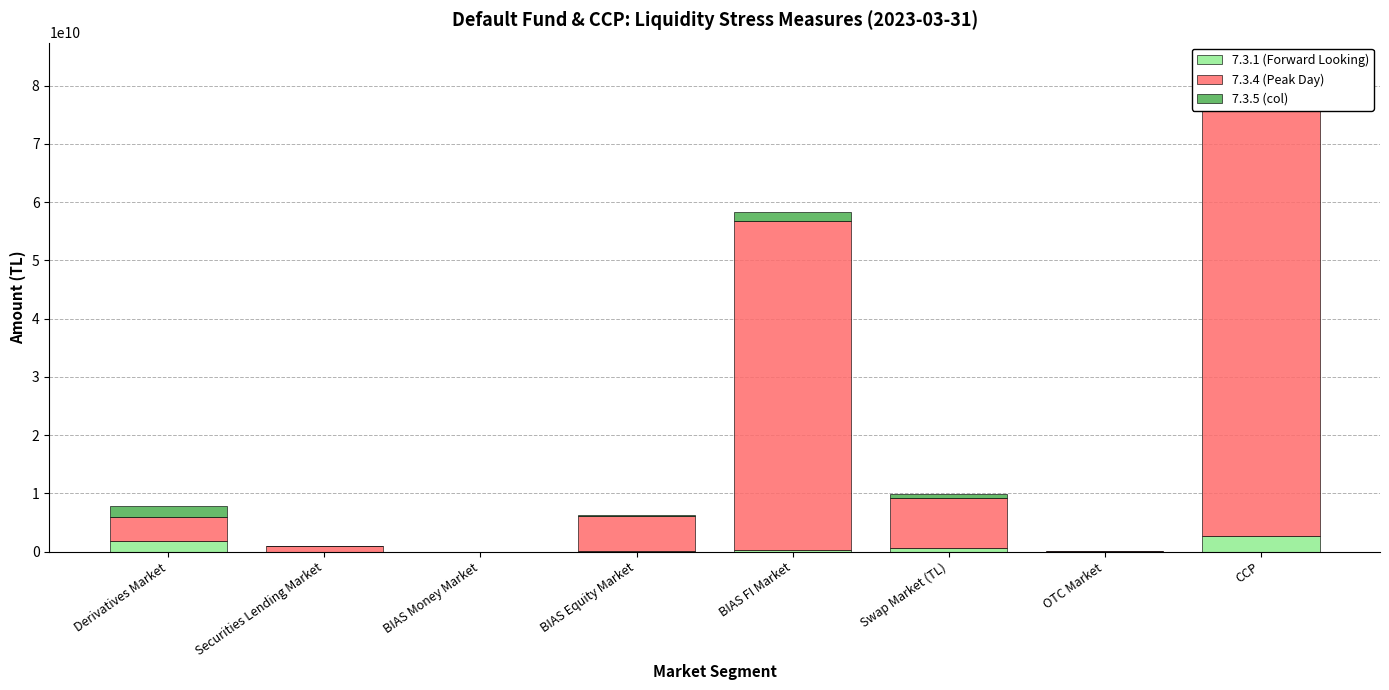

At which label is 7.3.1 (Forward Looking) closest to 1344193729?

Derivatives Market